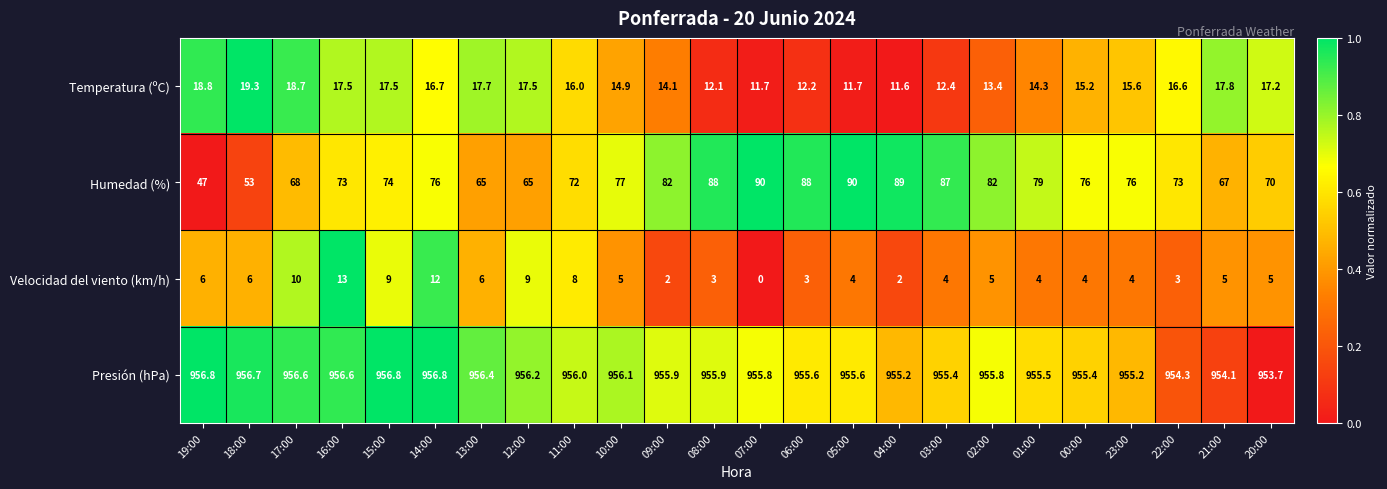

What is the greatest value displayed?

956.8